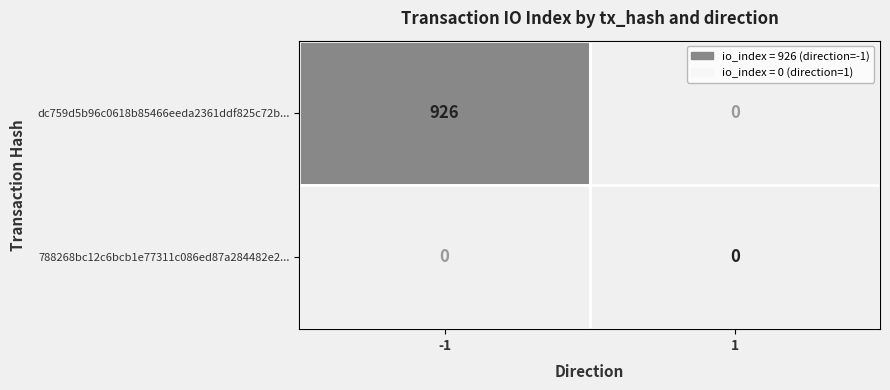

Reading left to right, transcribe all the data shown in this chart.

dc759d5b96c0618b85466eeda2361ddf825c72b...: 926	0
788268bc12c6bcb1e77311c086ed87a284482e2...: 0	0